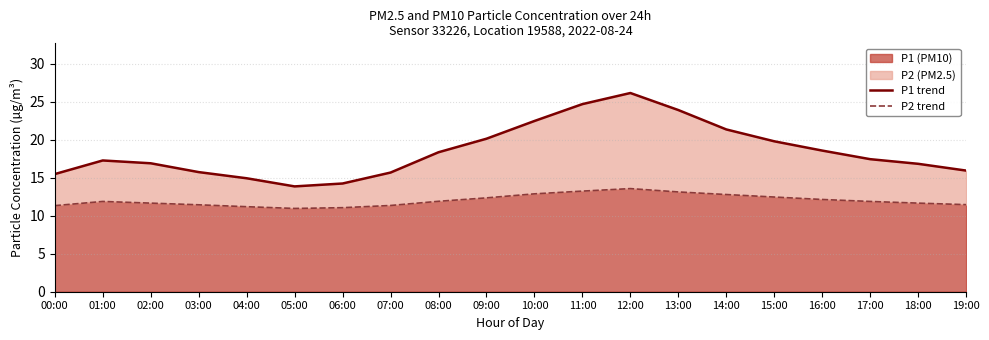

Reading right to left, extract all data points from this chart.

P1 trend: 19:00=15.9	18:00=16.8	17:00=17.4	16:00=18.6	15:00=19.8	14:00=21.3	13:00=23.9	12:00=26.1	11:00=24.7	10:00=22.4	09:00=20.1	08:00=18.3	07:00=15.7	06:00=14.2	05:00=13.8	04:00=14.9	03:00=15.7	02:00=16.9	01:00=17.3	00:00=15.5
P2 trend: 19:00=11.4	18:00=11.7	17:00=11.9	16:00=12.1	15:00=12.4	14:00=12.8	13:00=13.1	12:00=13.6	11:00=13.2	10:00=12.9	09:00=12.3	08:00=11.9	07:00=11.3	06:00=11.1	05:00=10.9	04:00=11.2	03:00=11.4	02:00=11.7	01:00=11.9	00:00=11.3